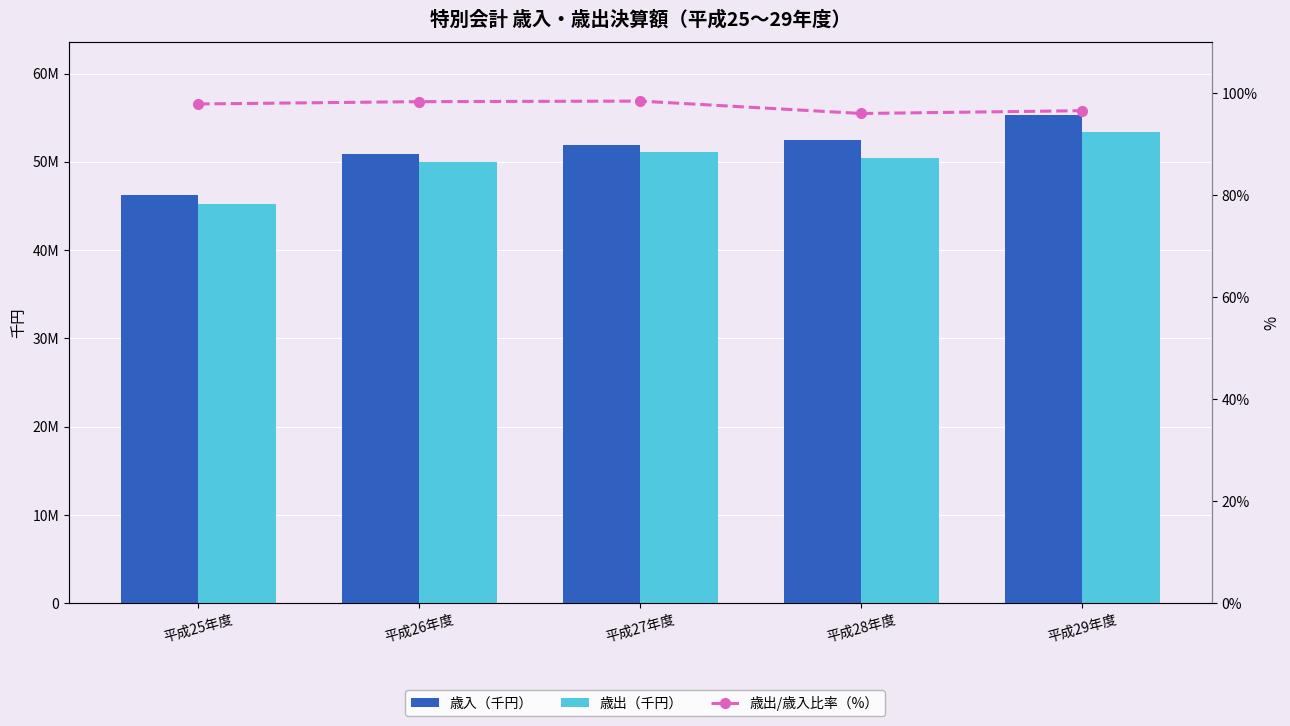

Is it true that 歳入（千円） equals 46209550.0 at 平成25年度?

True